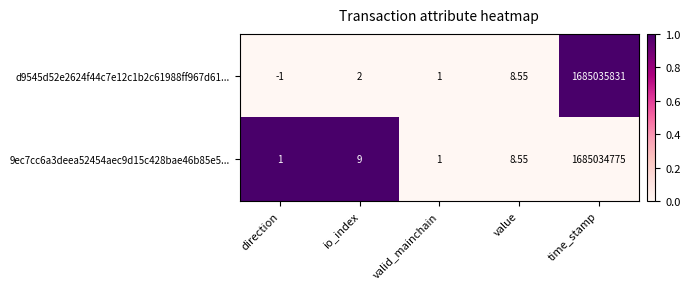

How many values in the d9545d52e2624f44c7e12c1b2c61988ff967d61... series are below 2?

2